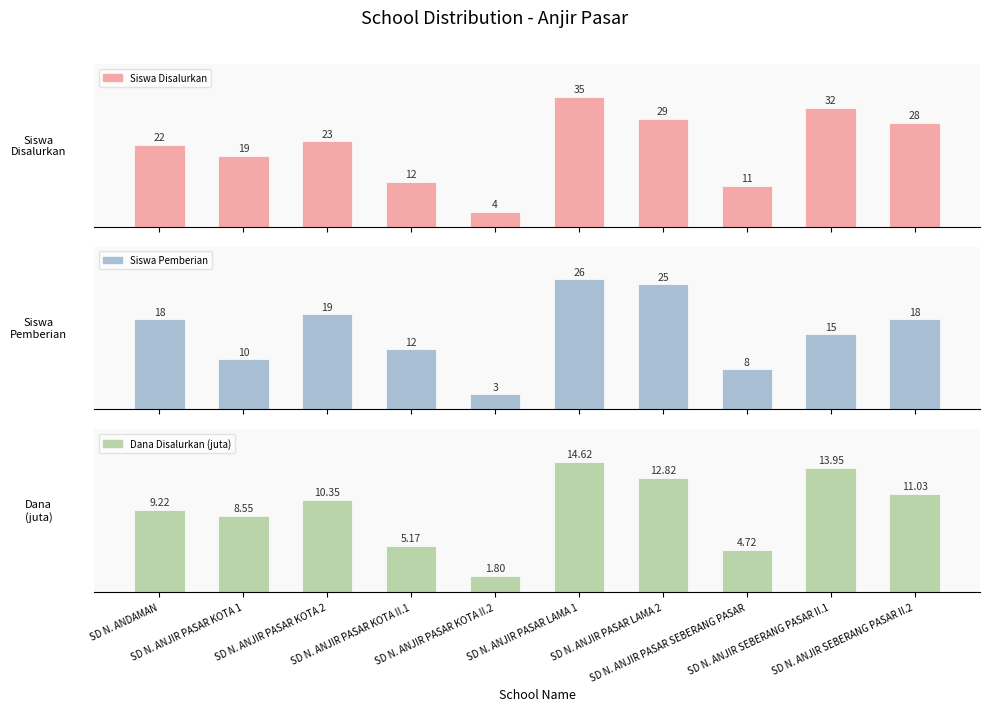

What is the difference between the Dana Disalurkan (juta) values at SD N. ANJIR SEBERANG PASAR II.1 and SD N. ANJIR PASAR KOTA II.1?

8.8